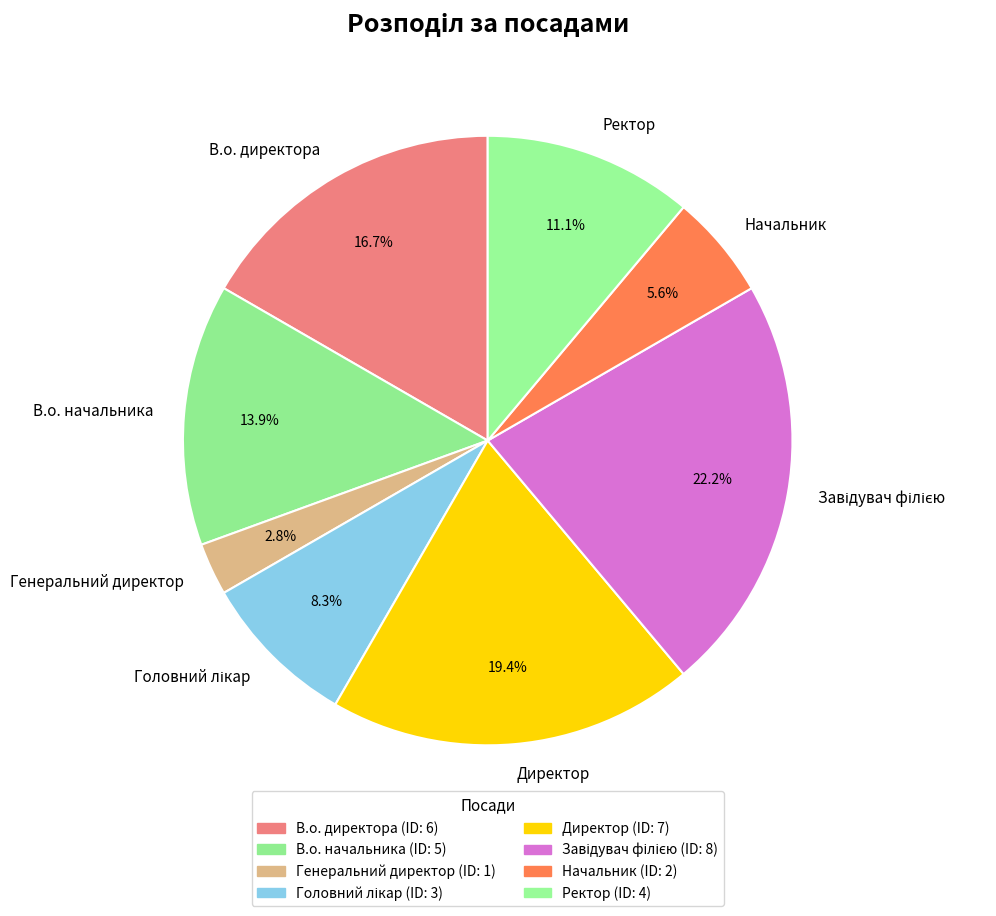

What percentage is NOT represented by Ректор?

88.9%